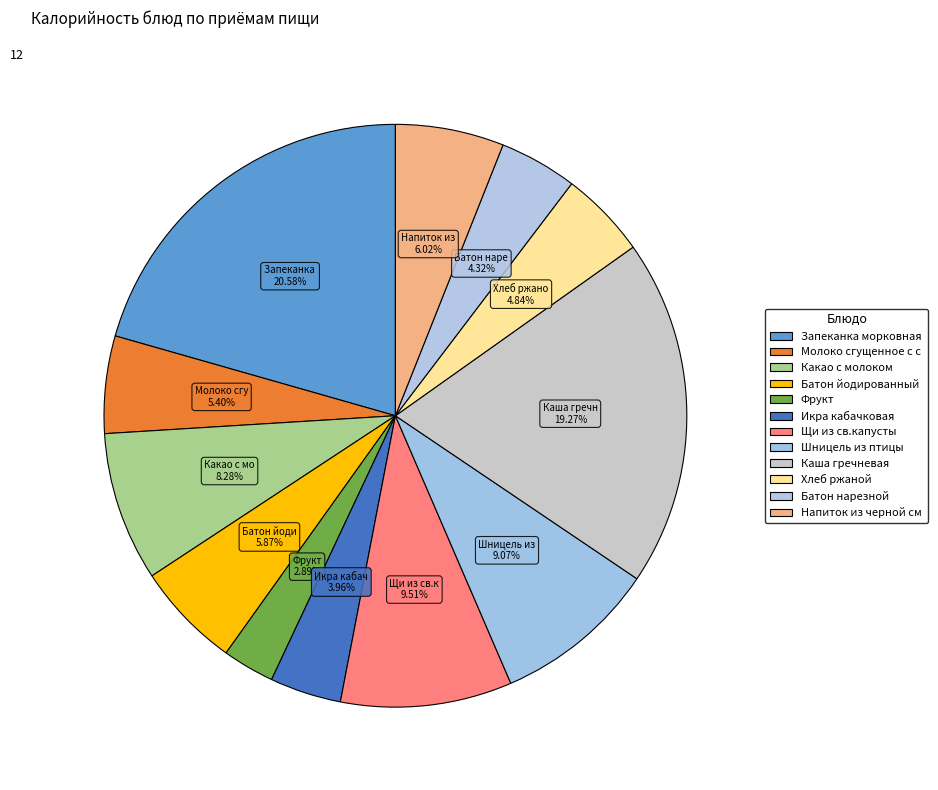

Count the number of slices in the pie.

12